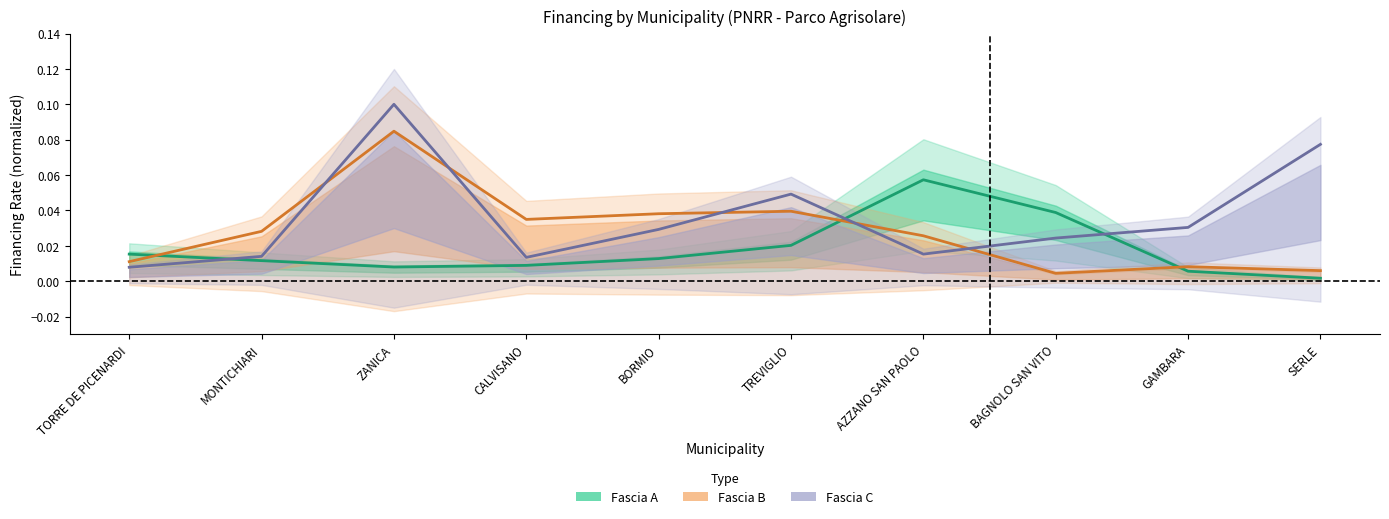

List the series in order of their overall mean, highest first.

Fascia C, Fascia B, Fascia A